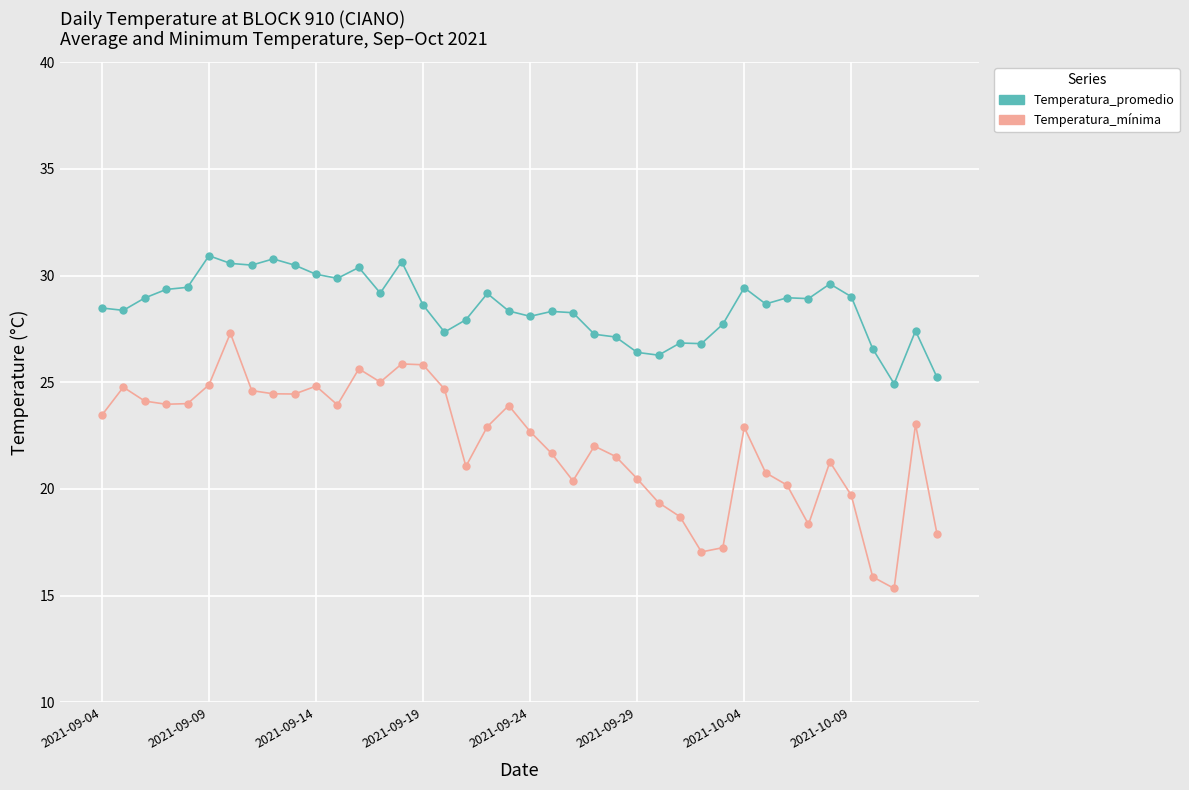

What is the smallest value displayed?

15.3